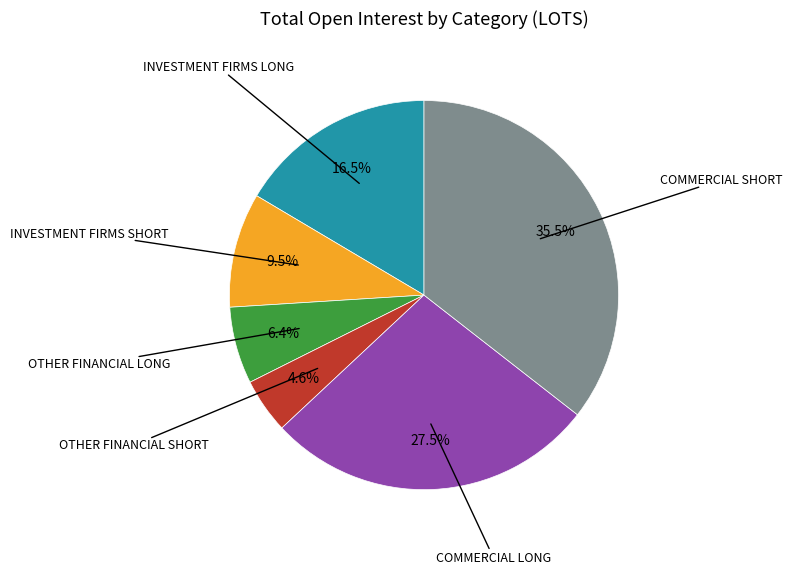

Is there any slice that represents more than half of the pie?

No